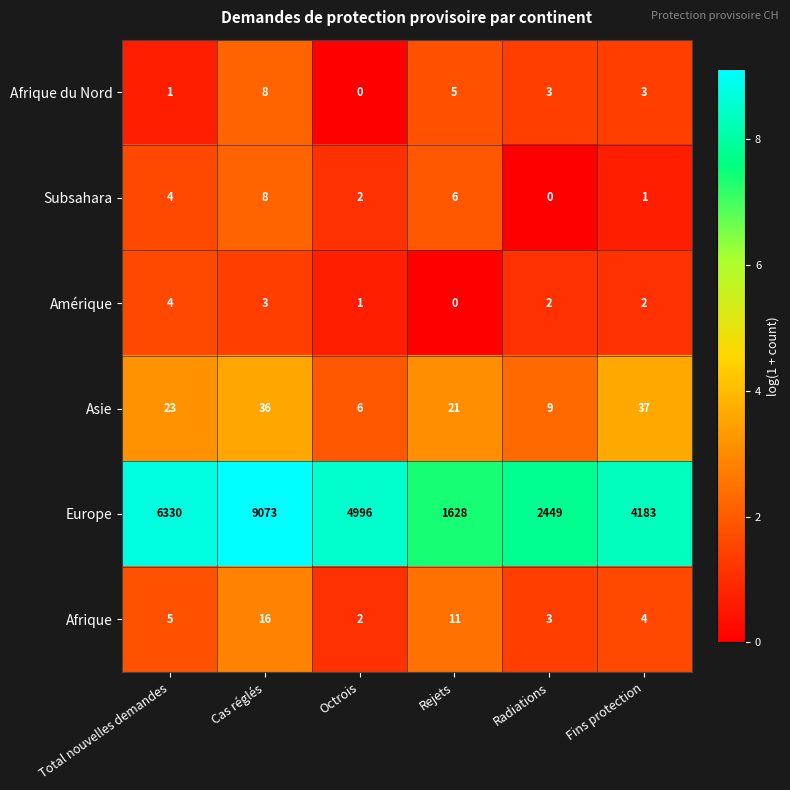

True or false: Amérique has a value of -2 at Rejets.

False